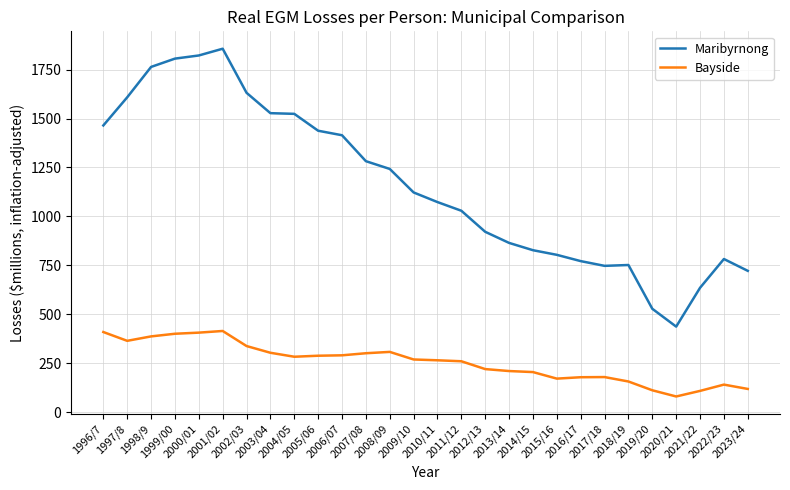

Where is Maribyrnong nearest to the value 1146?

2009/10